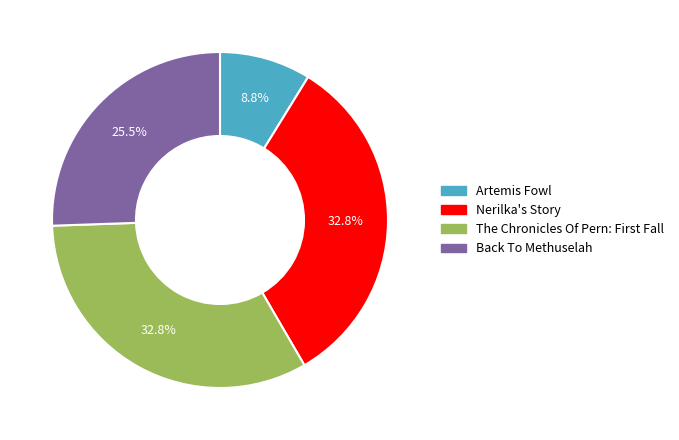

Which slice is the smallest?

Artemis Fowl